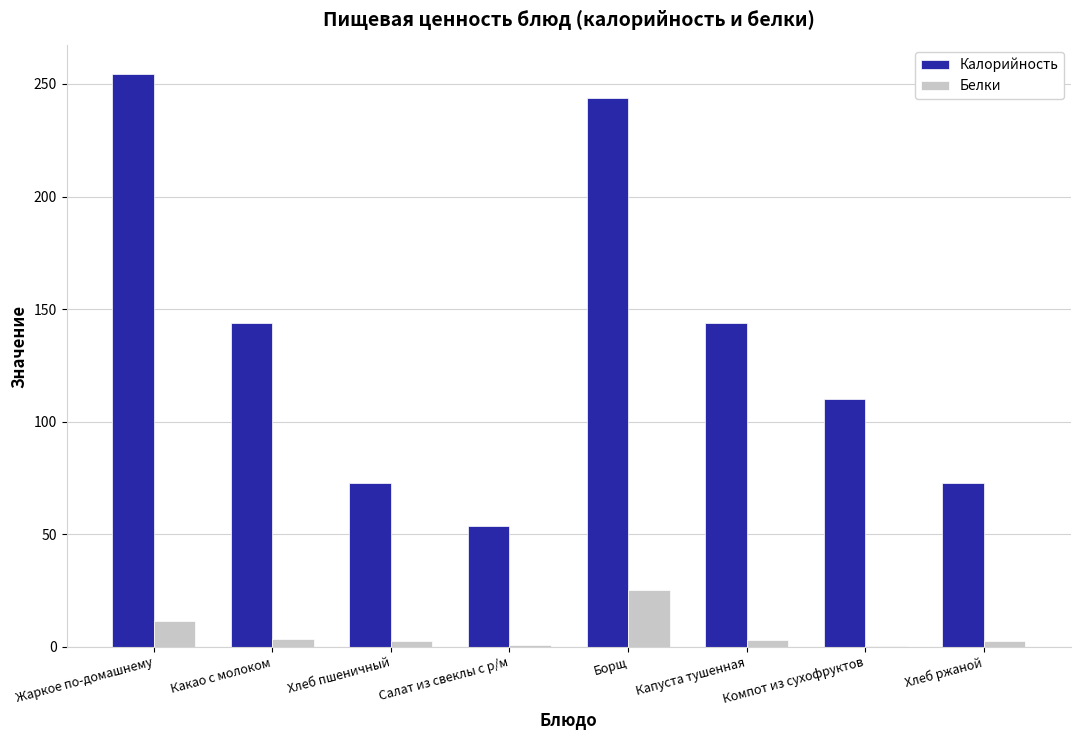

Which series has the widest spread of values?

Калорийность